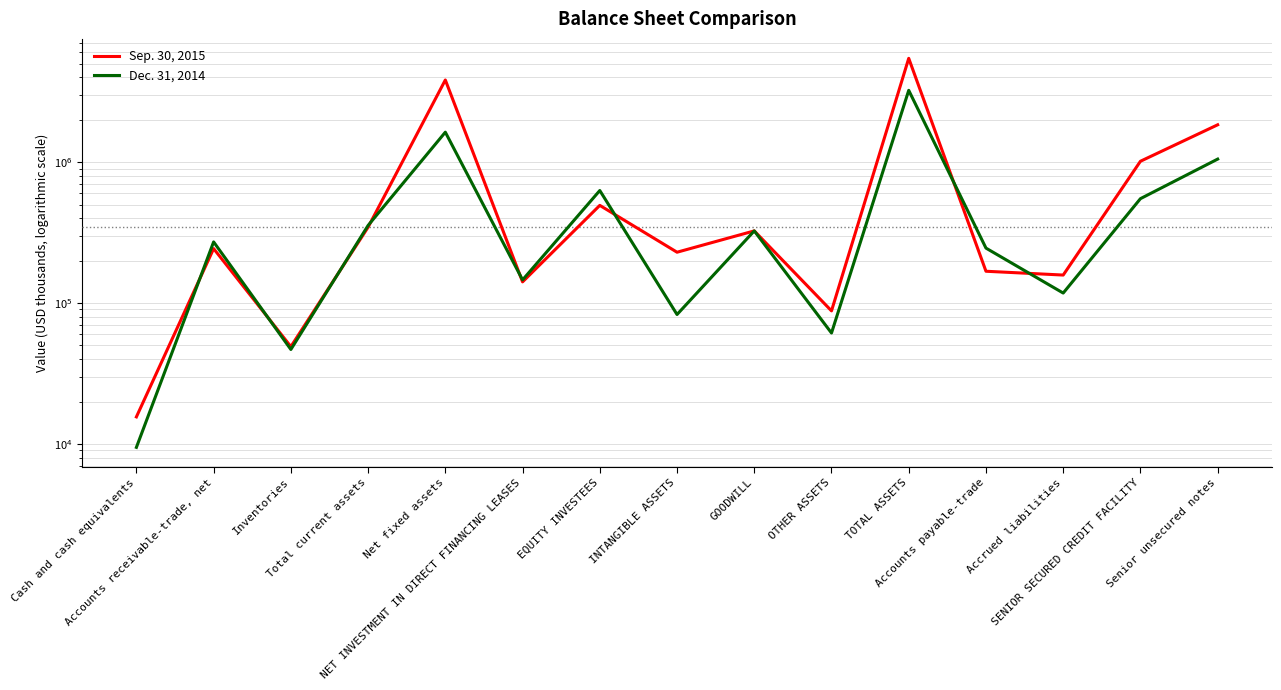

Where is the first local maximum for Dec. 31, 2014?

Accounts receivable-trade, net